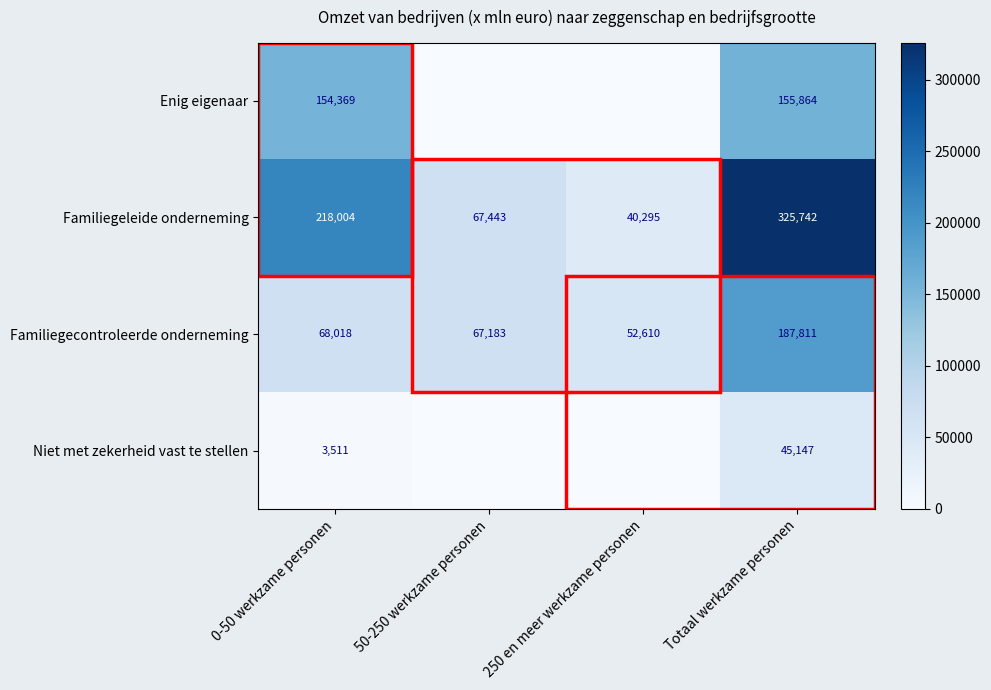

Is the value of Niet met zekerheid vast te stellen at 0-50 werkzame personen greater than the value of Enig eigenaar at 0-50 werkzame personen?

No